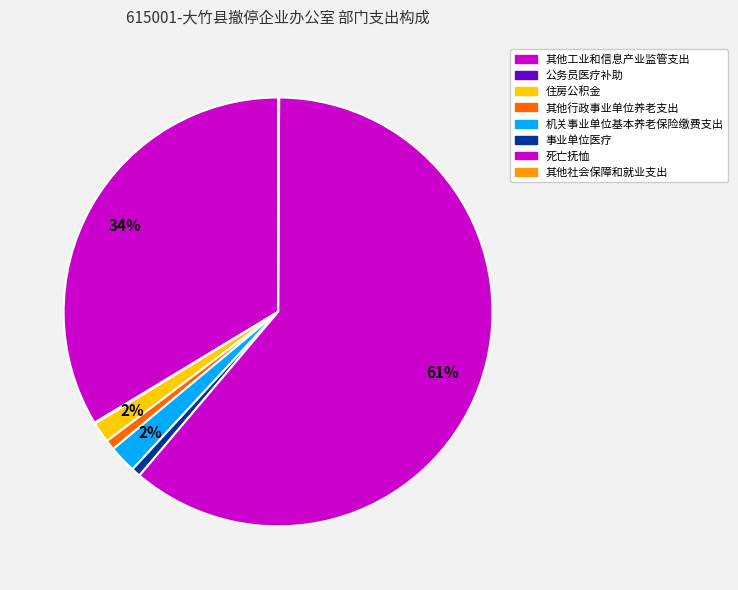

Between 住房公积金 and 公务员医疗补助, which is larger?

住房公积金